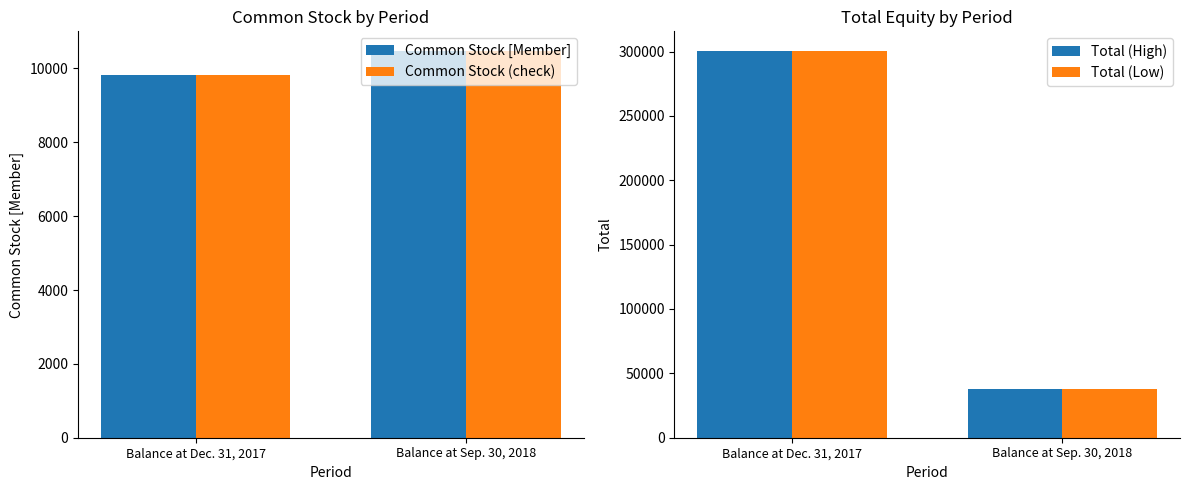

Between Balance at Dec. 31, 2017 and Balance at Sep. 30, 2018, which series saw the biggest shift?

Total (High)